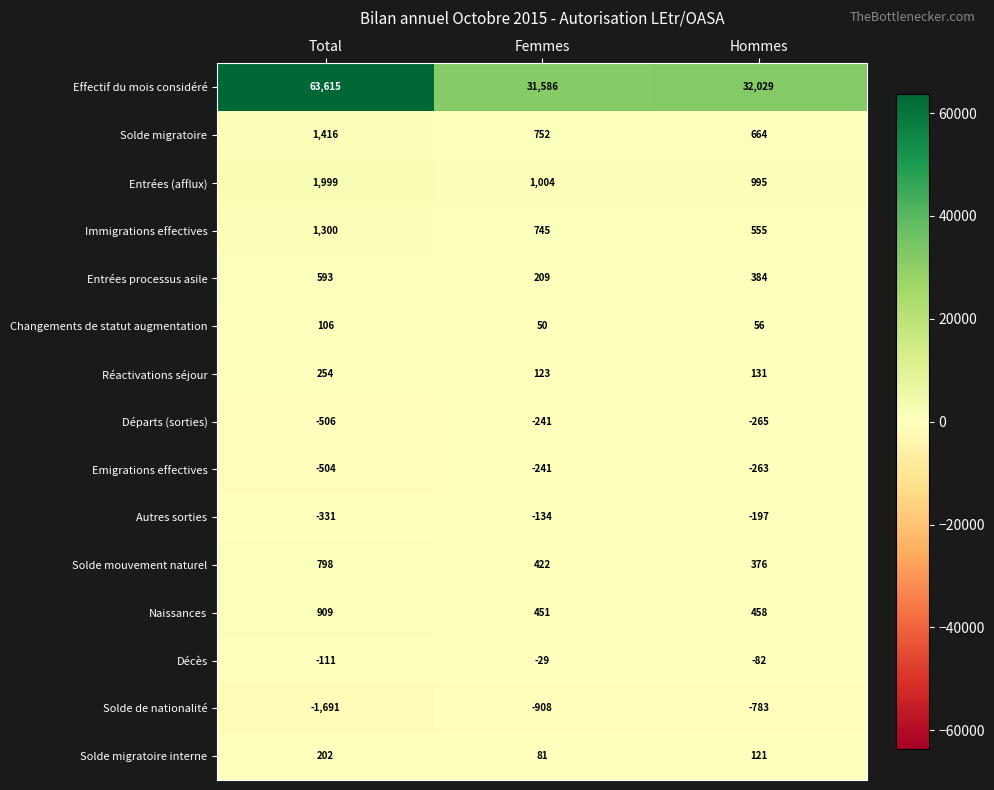

What is the difference between the highest and lowest values at Hommes?

32812